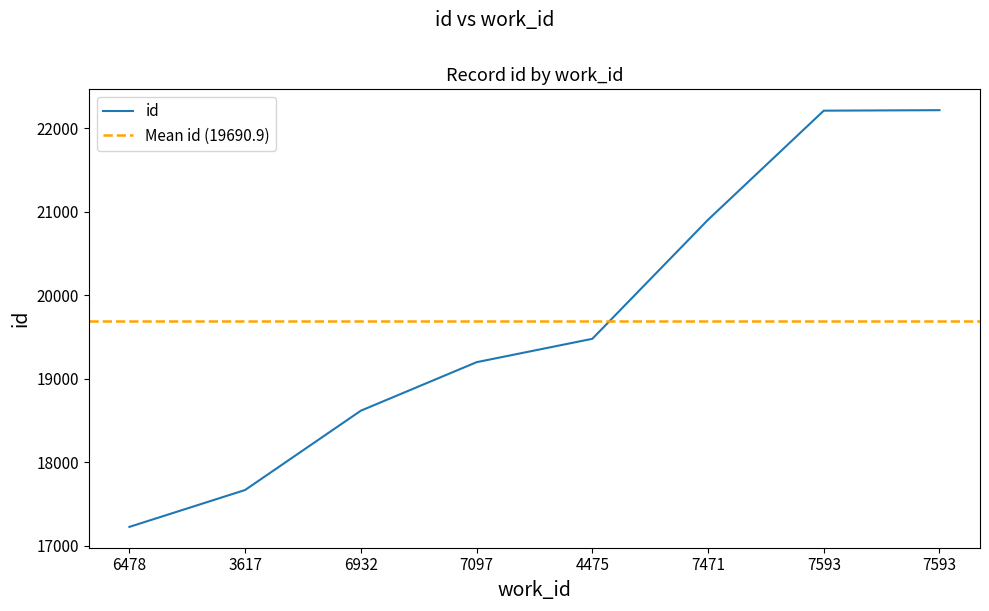

Rank the categories by value from highest to lowest.

7593, 7593, 7471, 4475, 7097, 6932, 3617, 6478